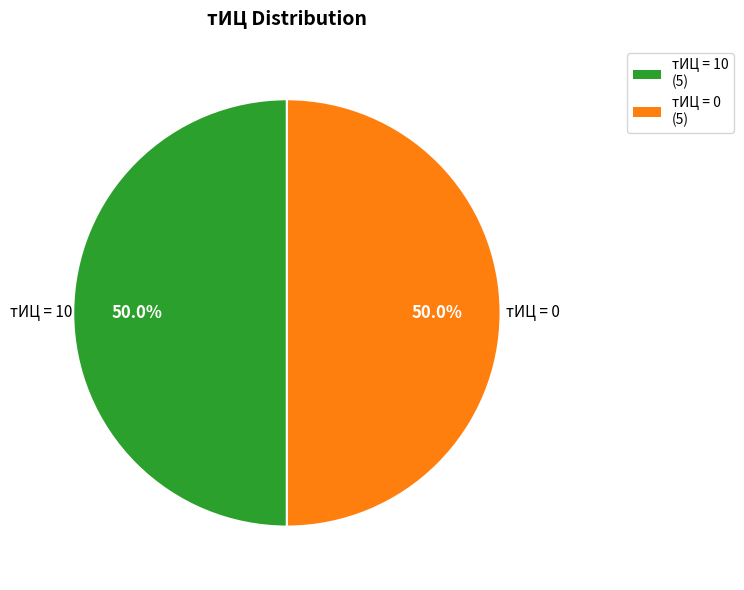

Approximately how many times larger is the value at тИЦ = 10 compared to тИЦ = 0?

1.0